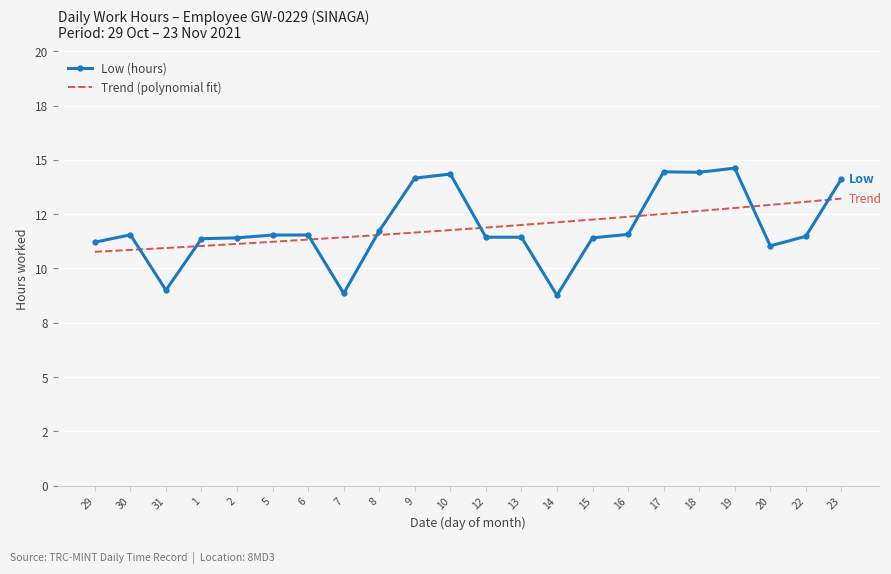

What position from the right is 5?

17